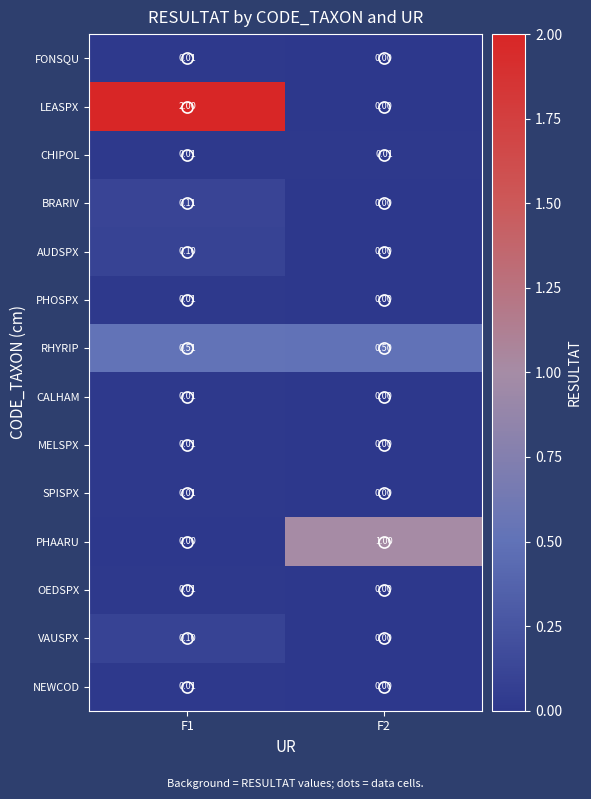

Which series has the largest total across all categories?

LEASPX